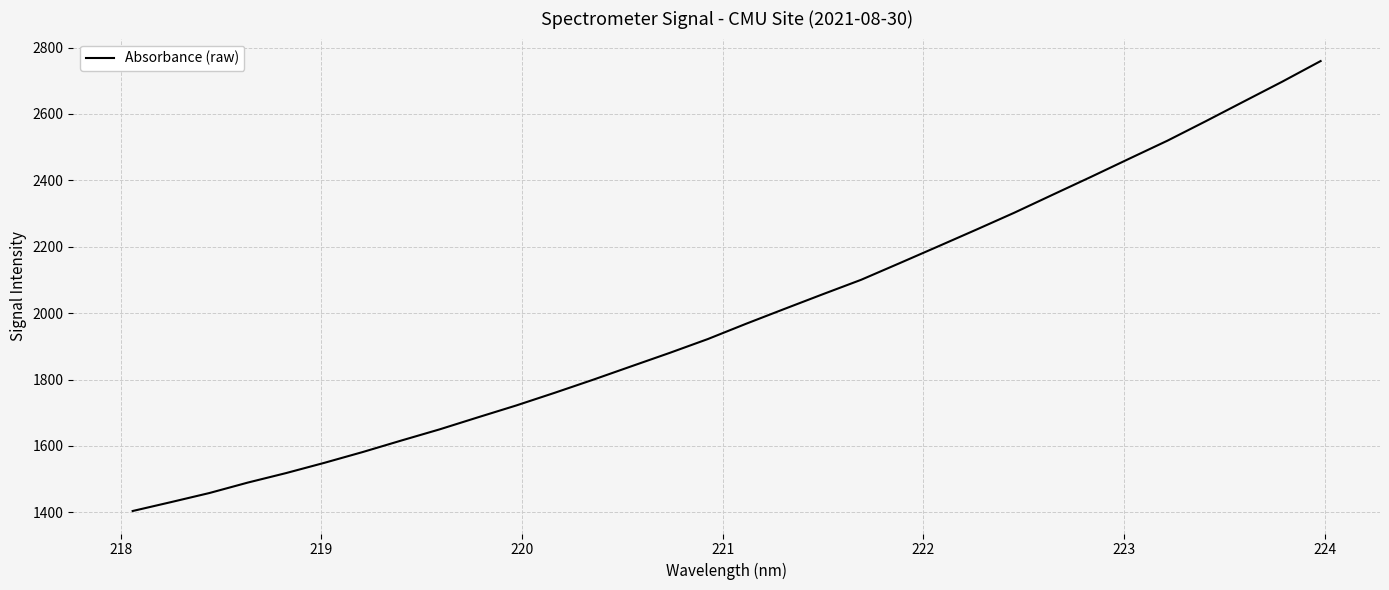

What is the smallest value displayed?

1404.0